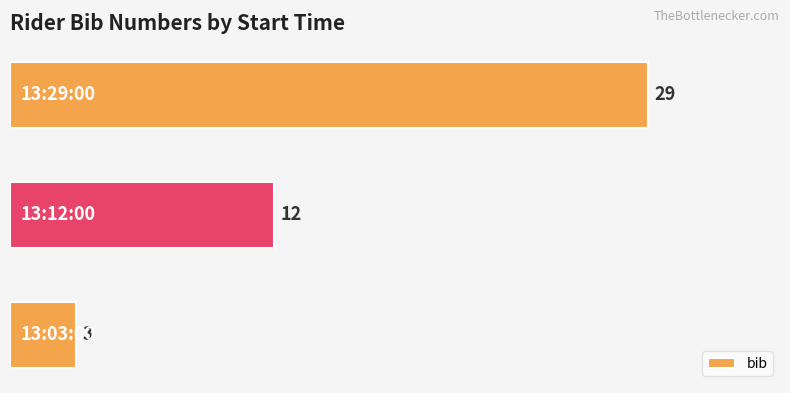

What is the average value?

15